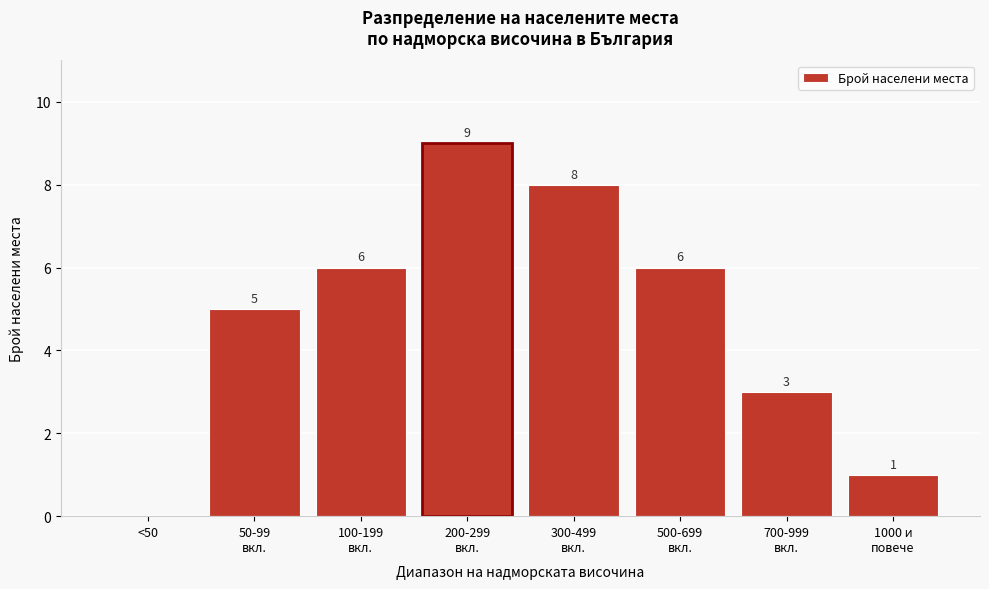

How many values are between 3 and 8?

5